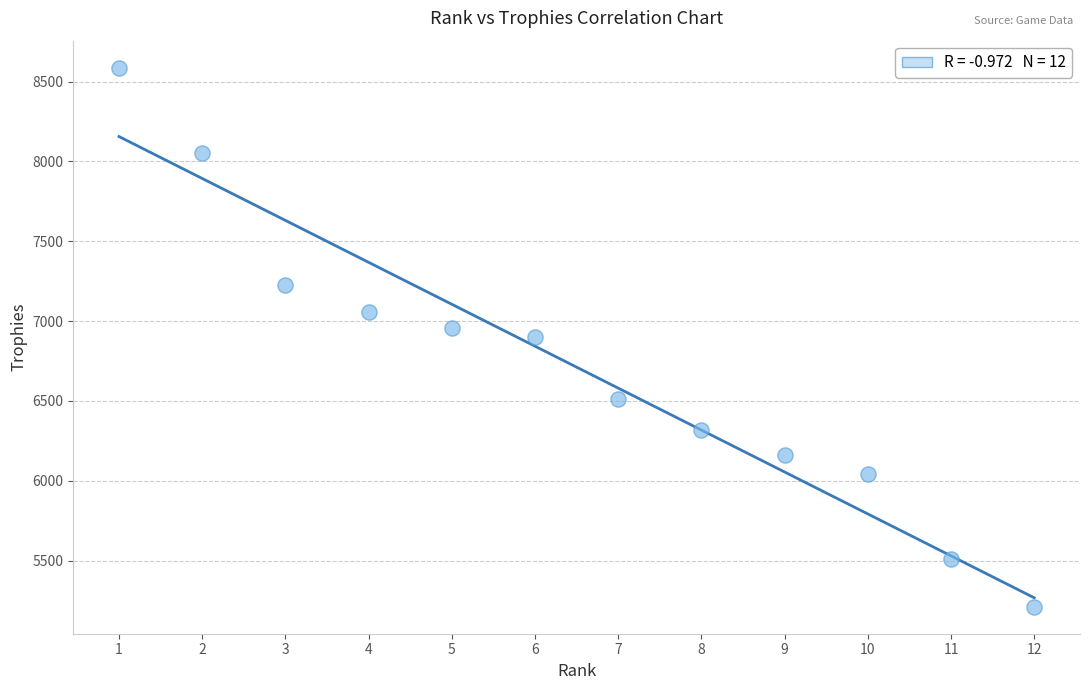

What is the range of Y values (max minus min)?

3376